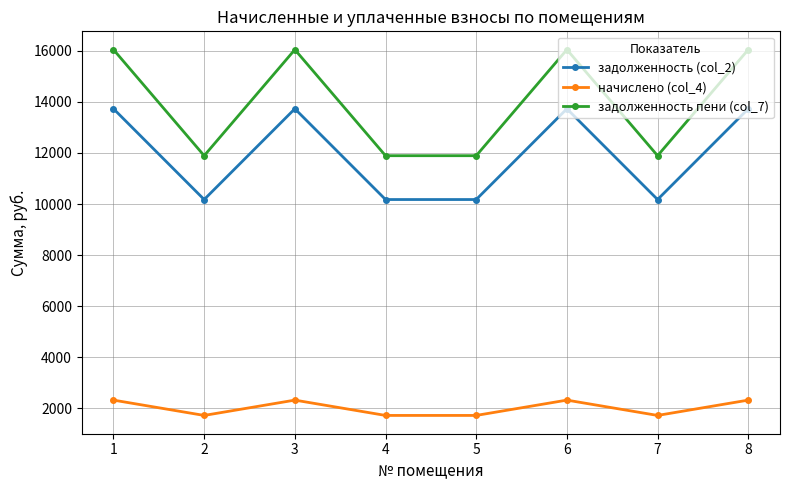

Which series has the largest total across all categories?

задолженность пени (col_7)